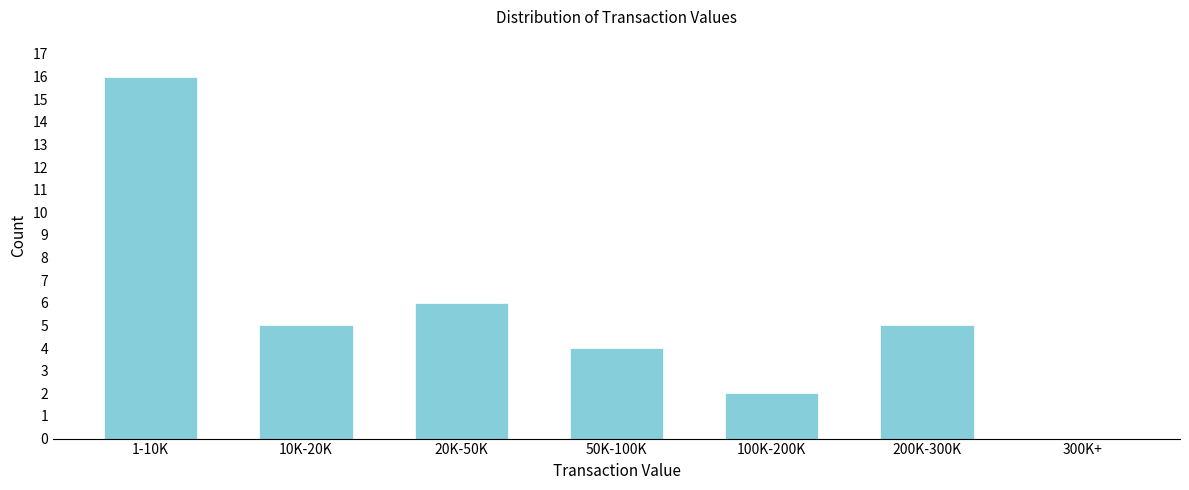

Reading left to right, extract all data points from this chart.

1-10K=16	10K-20K=5	20K-50K=6	50K-100K=4	100K-200K=2	200K-300K=5	300K+=0